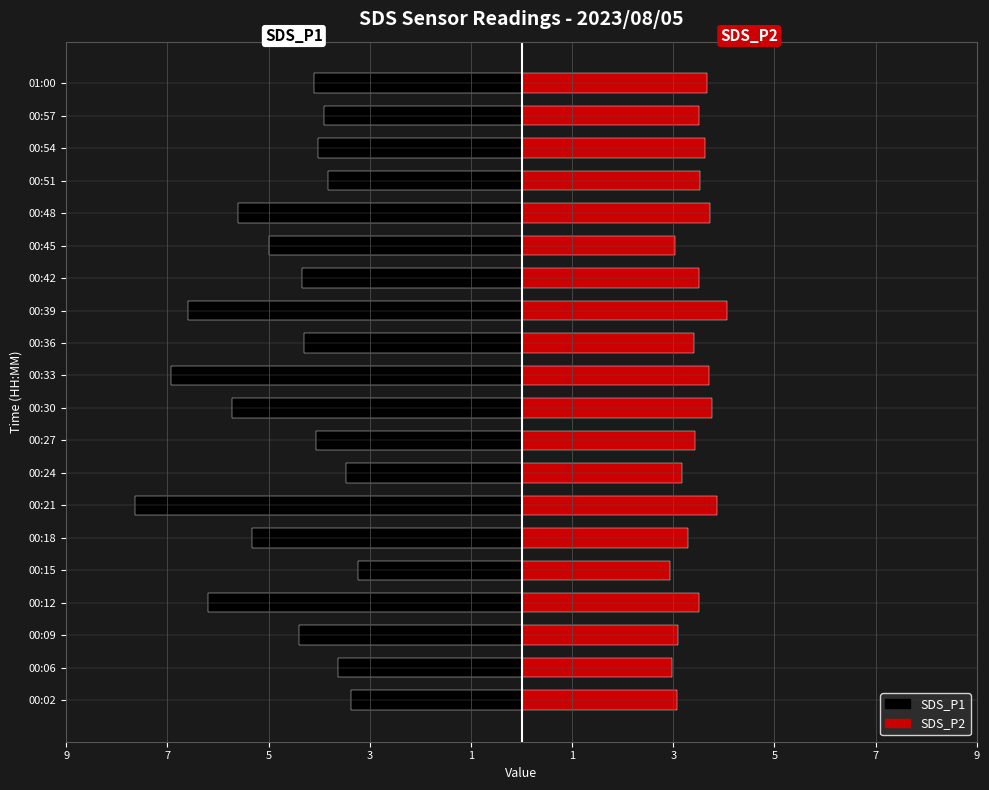

The value of SDS_P1 at 01:00 is -4.1. True or false?

True